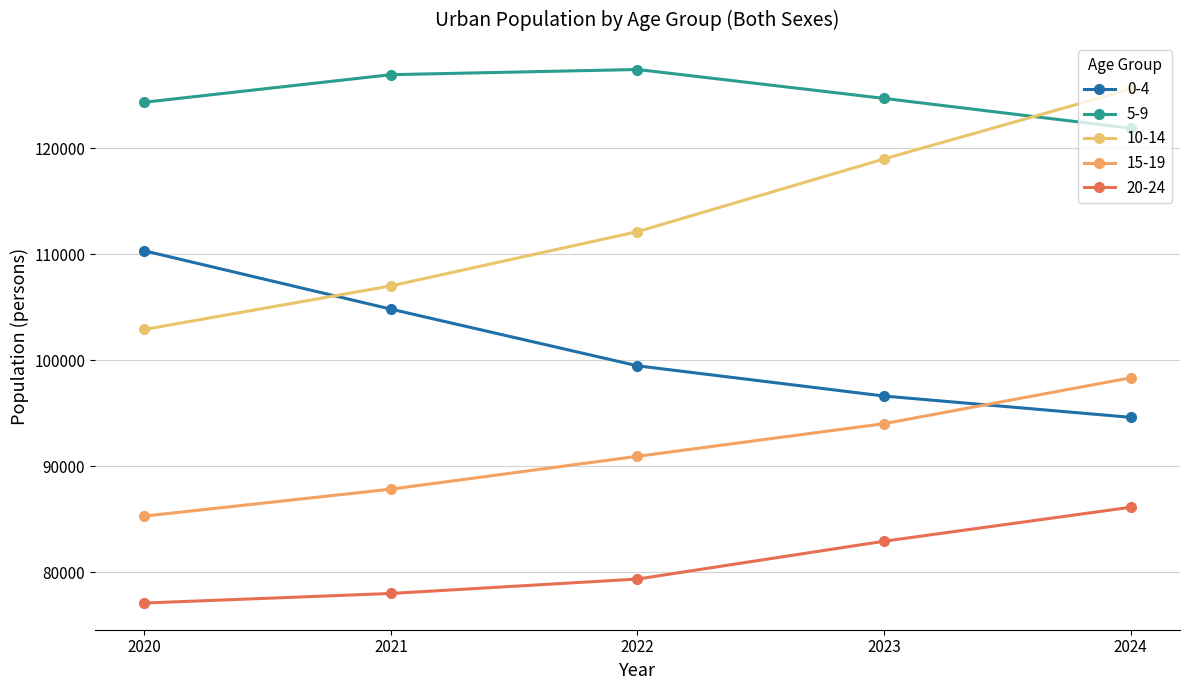

Which series has the largest range (max minus min)?

10-14